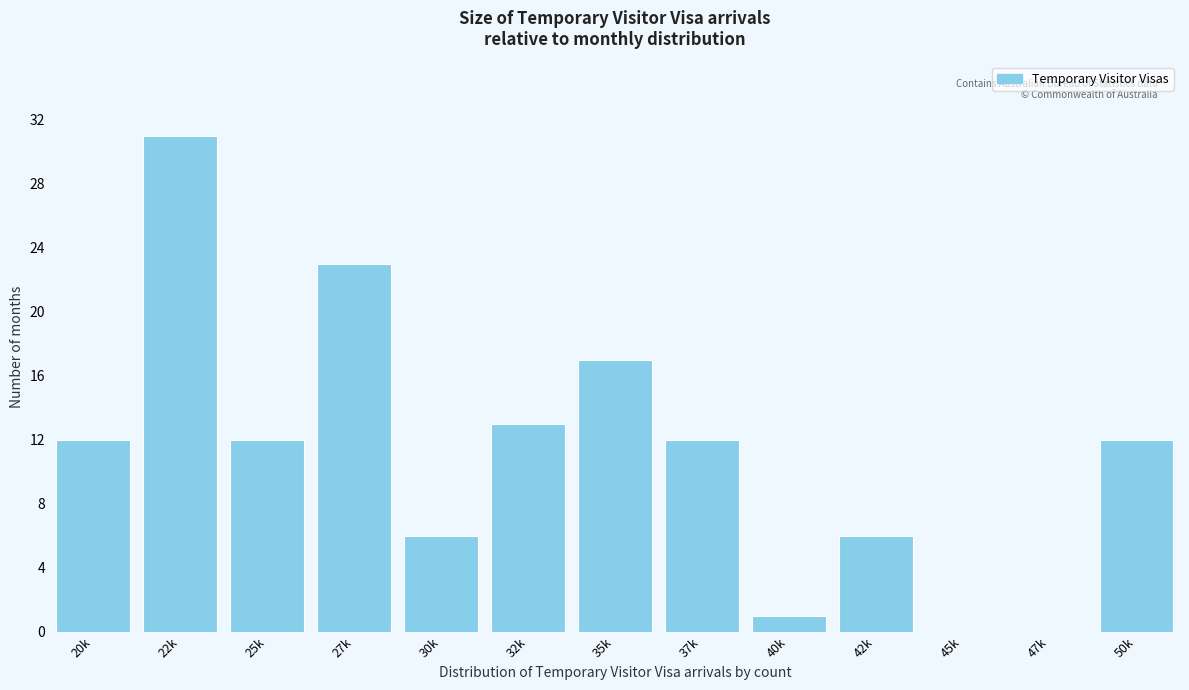

Reading right to left, list all the values displayed in this chart.

50k=12	47k=0	45k=0	42k=6	40k=1	37k=12	35k=17	32k=13	30k=6	27k=23	25k=12	22k=31	20k=12